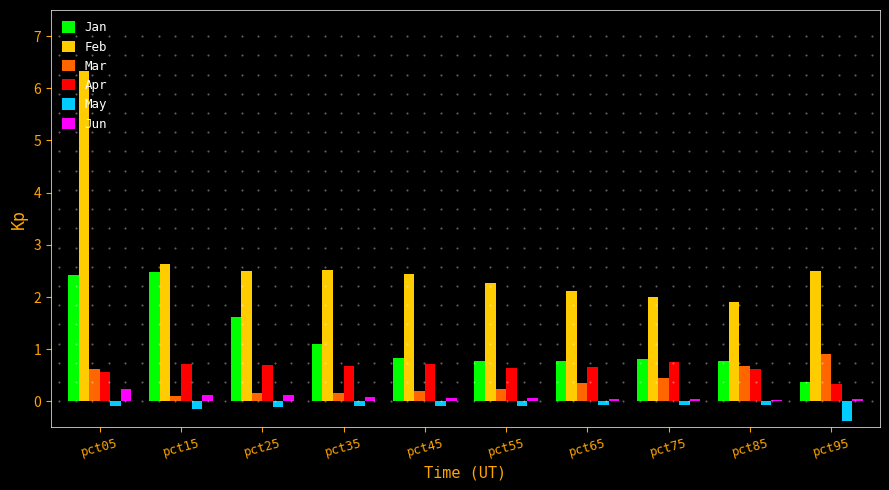

What is the minimum value shown in the chart?

-0.4